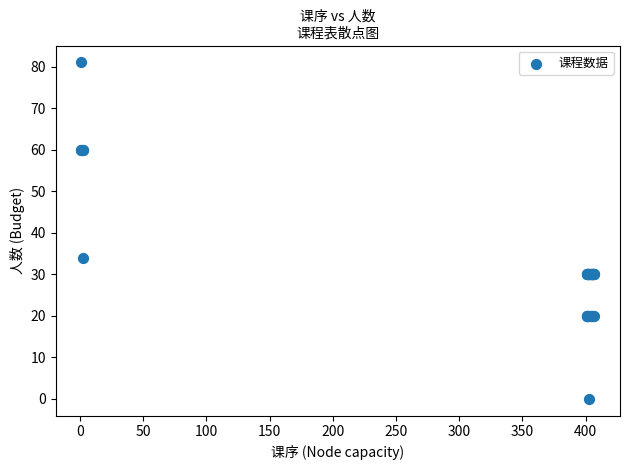

What Y value in the scatter plot is closest to 40?

34